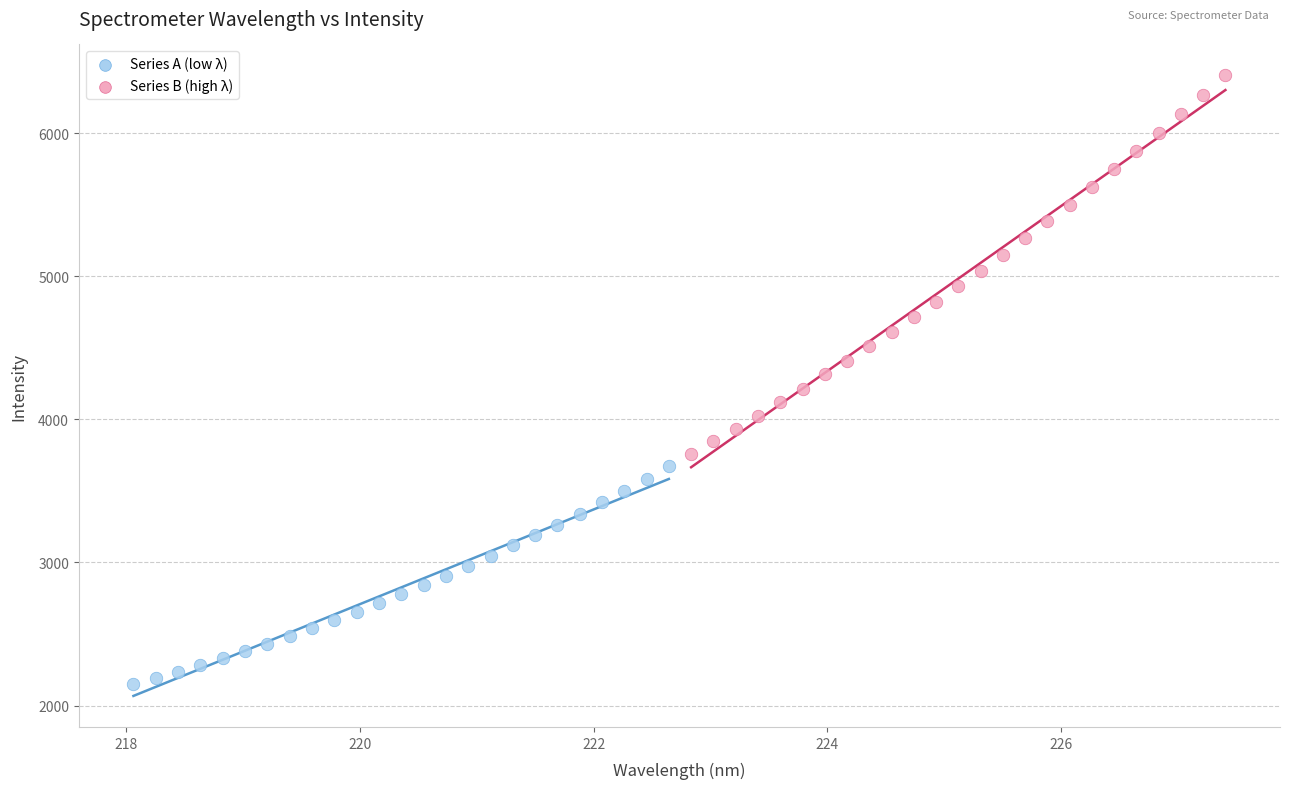

Which series contains the highest Y value?

Series B (high λ)